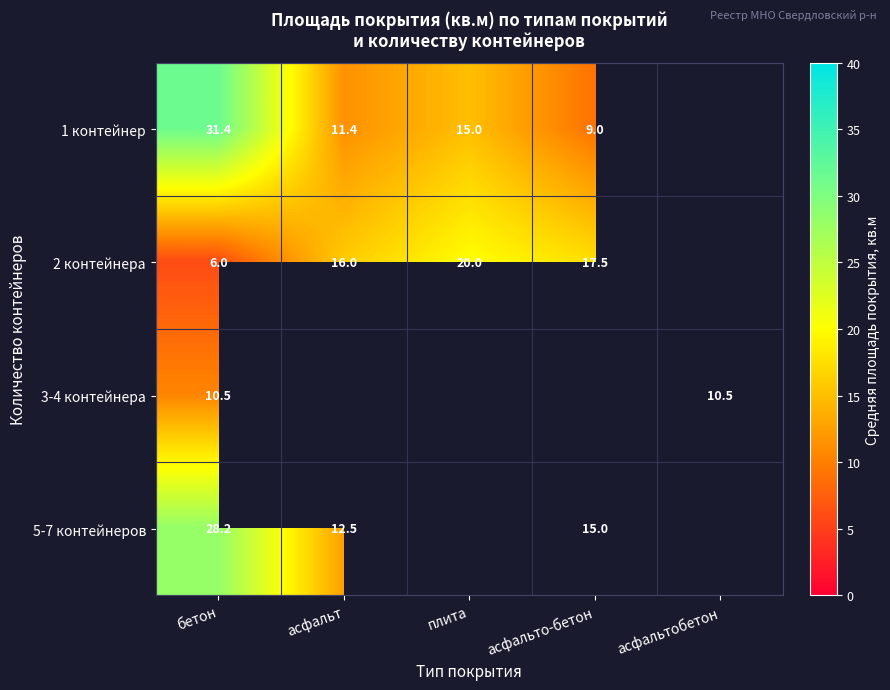

What is the greatest value displayed?

31.4